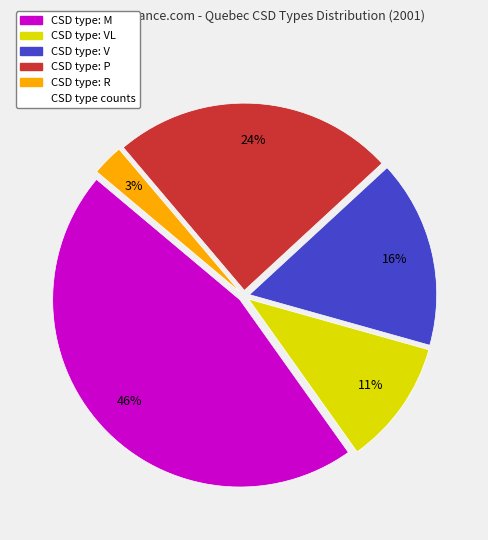

To the nearest percent, what is the average slice percentage?

20%